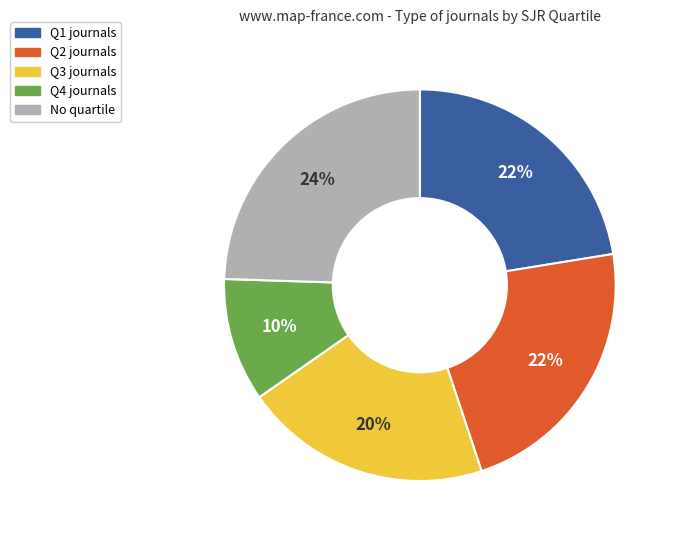

Does any single category account for the majority?

No